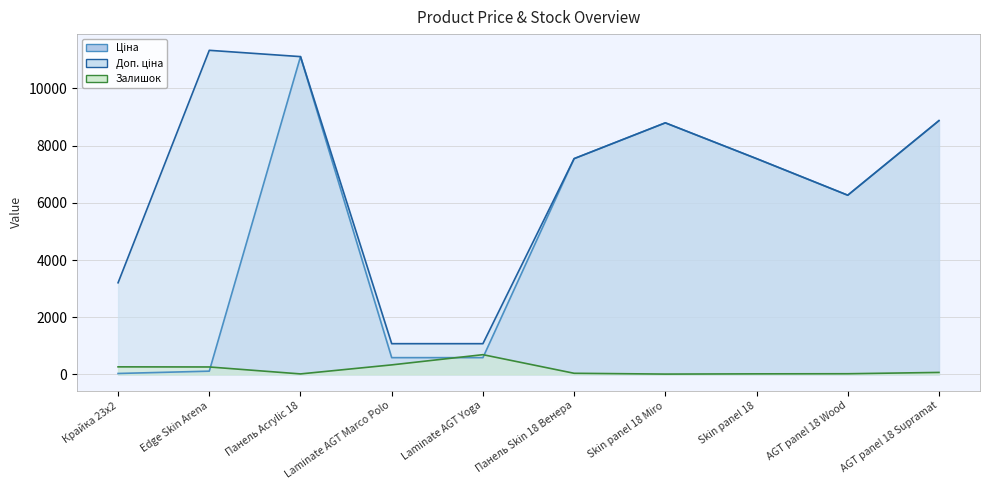

What is the sum of the Ціна values at Панель Acrylic 18 and Edge Skin Arena?

11226.9